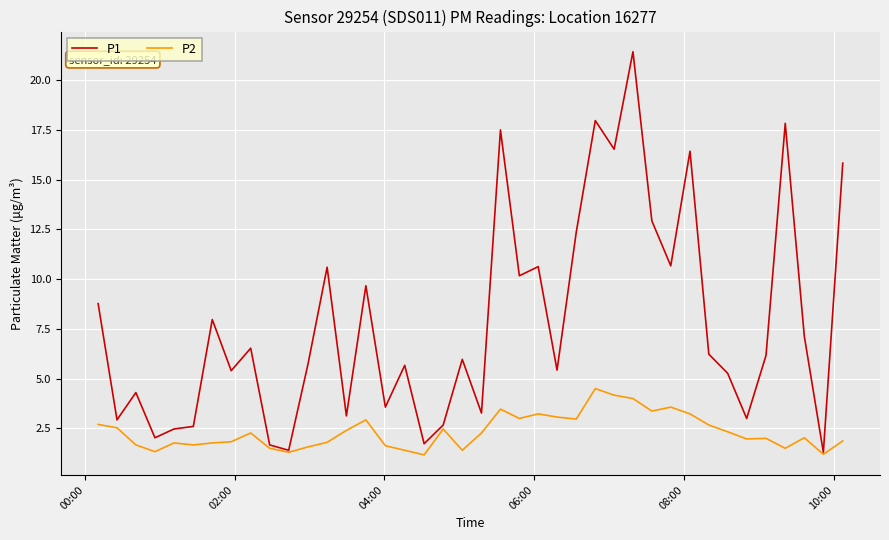

What is the maximum value for P2?

4.5